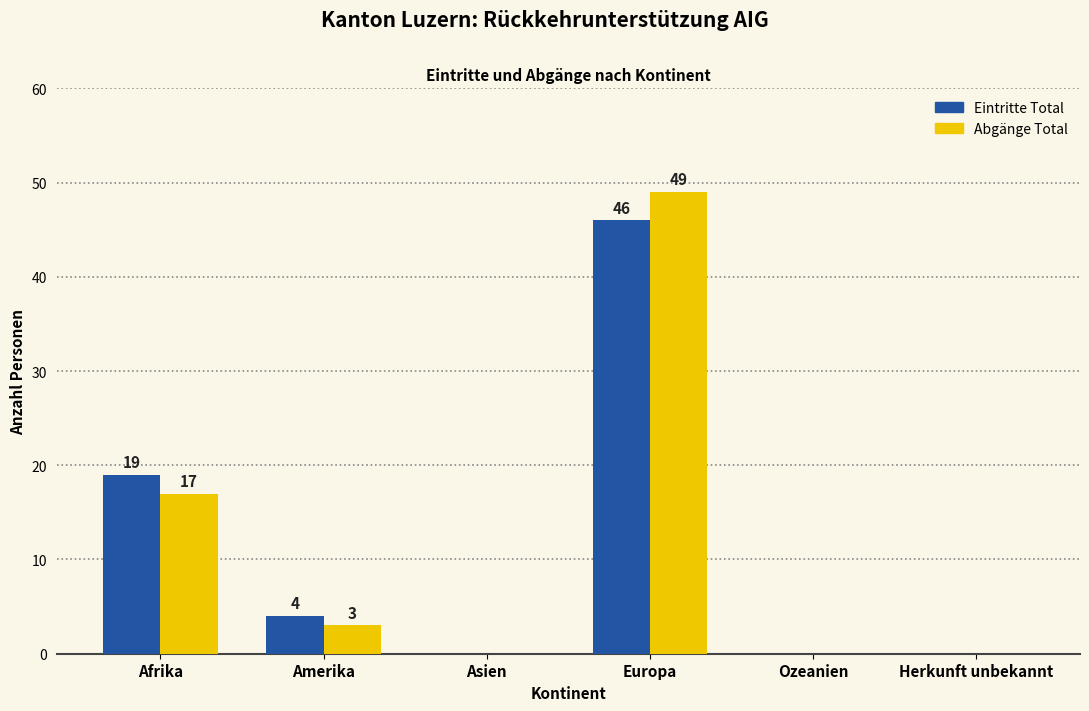

Are the bars grouped side by side (vs. stacked)?

Yes